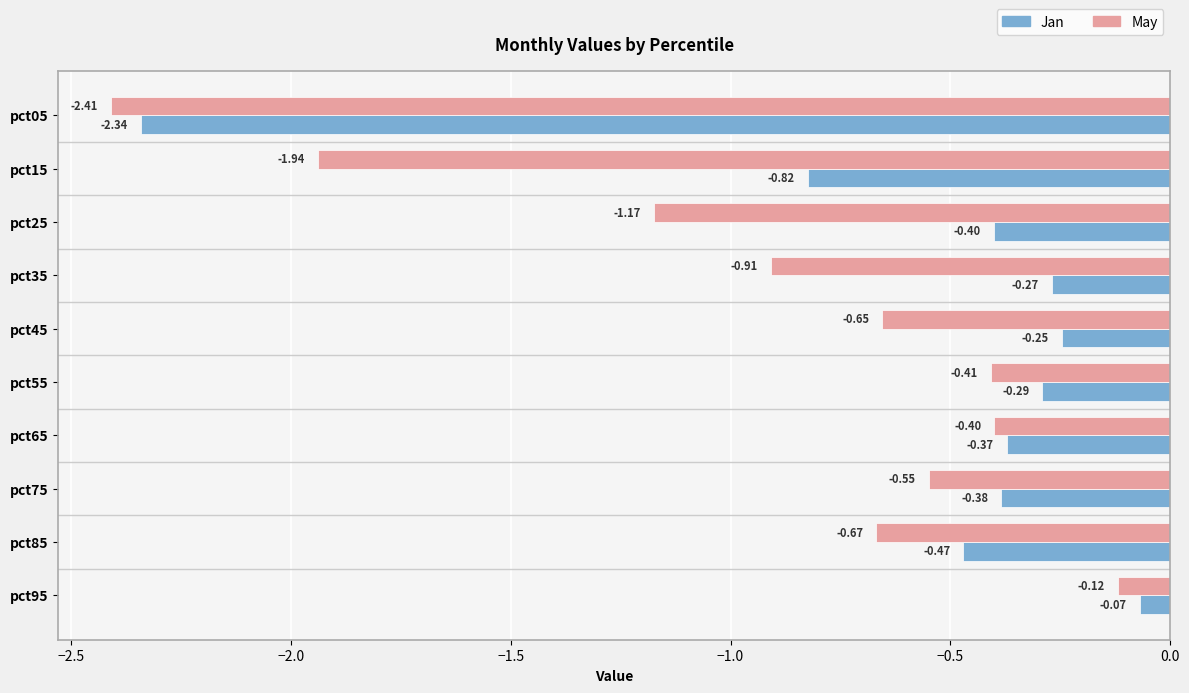

Between pct25 and pct65, which series saw the biggest shift?

May